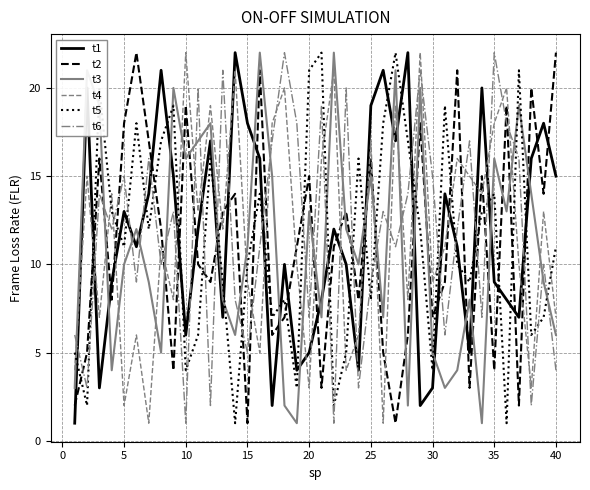

True or false: t5 has more than 0 points higher than both neighbors.

True